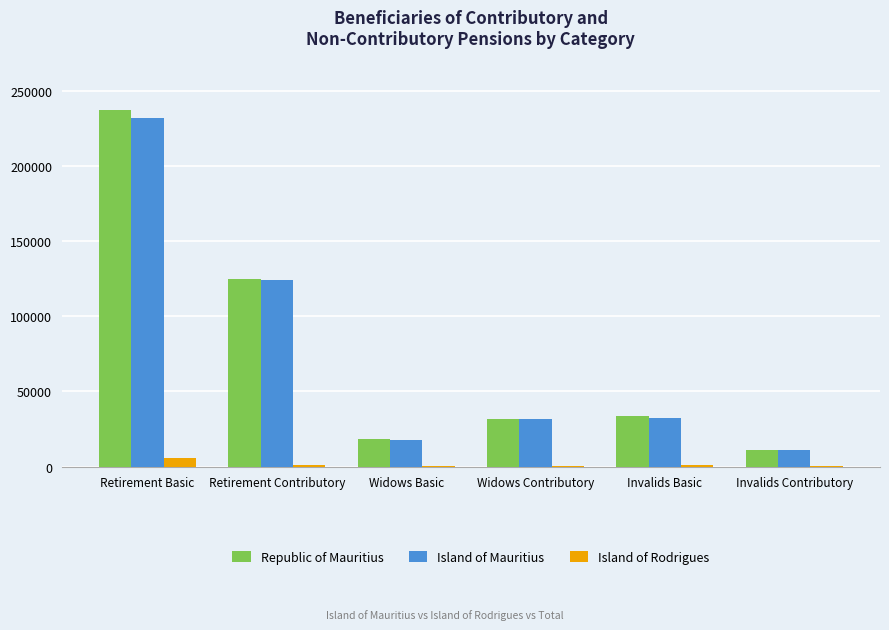

At which category is the sum across all series the highest?

Retirement Basic